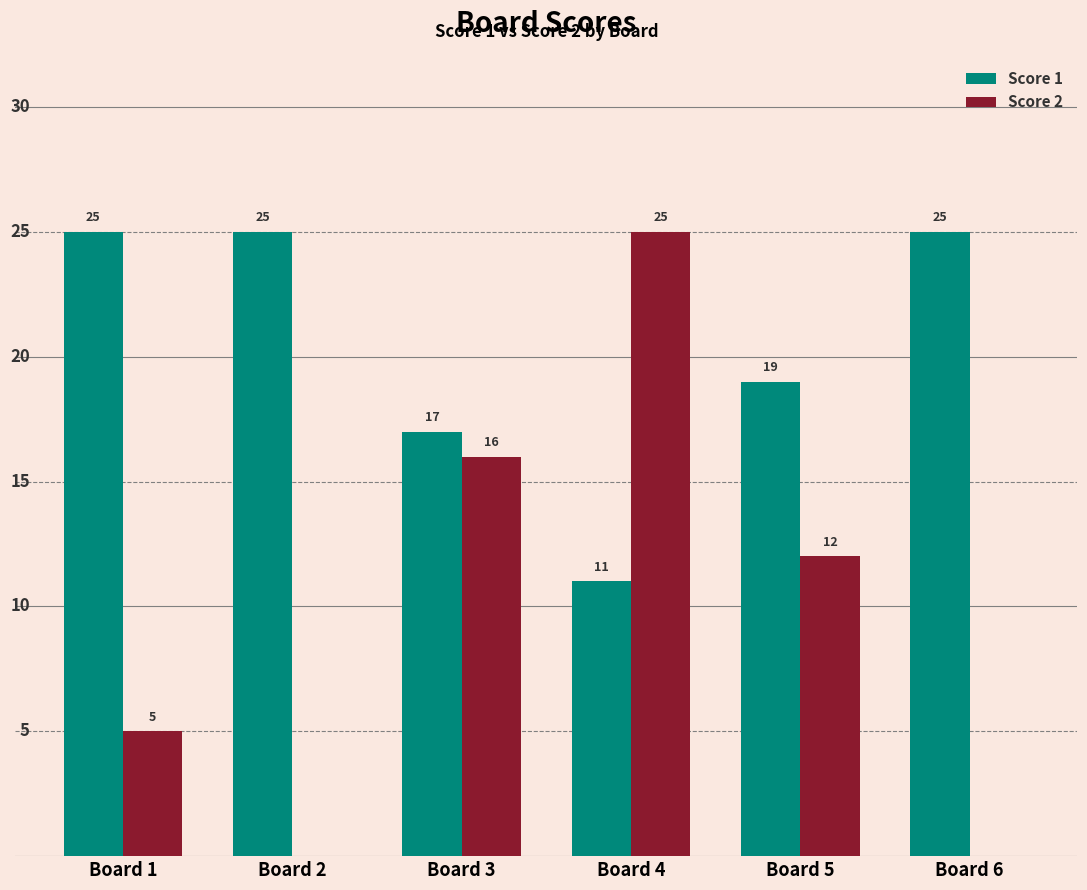

Reading left to right, what are all the values shown in this chart?

Score 1: Board 1=25	Board 2=25	Board 3=17	Board 4=11	Board 5=19	Board 6=25
Score 2: Board 1=5	Board 2=0	Board 3=16	Board 4=25	Board 5=12	Board 6=0